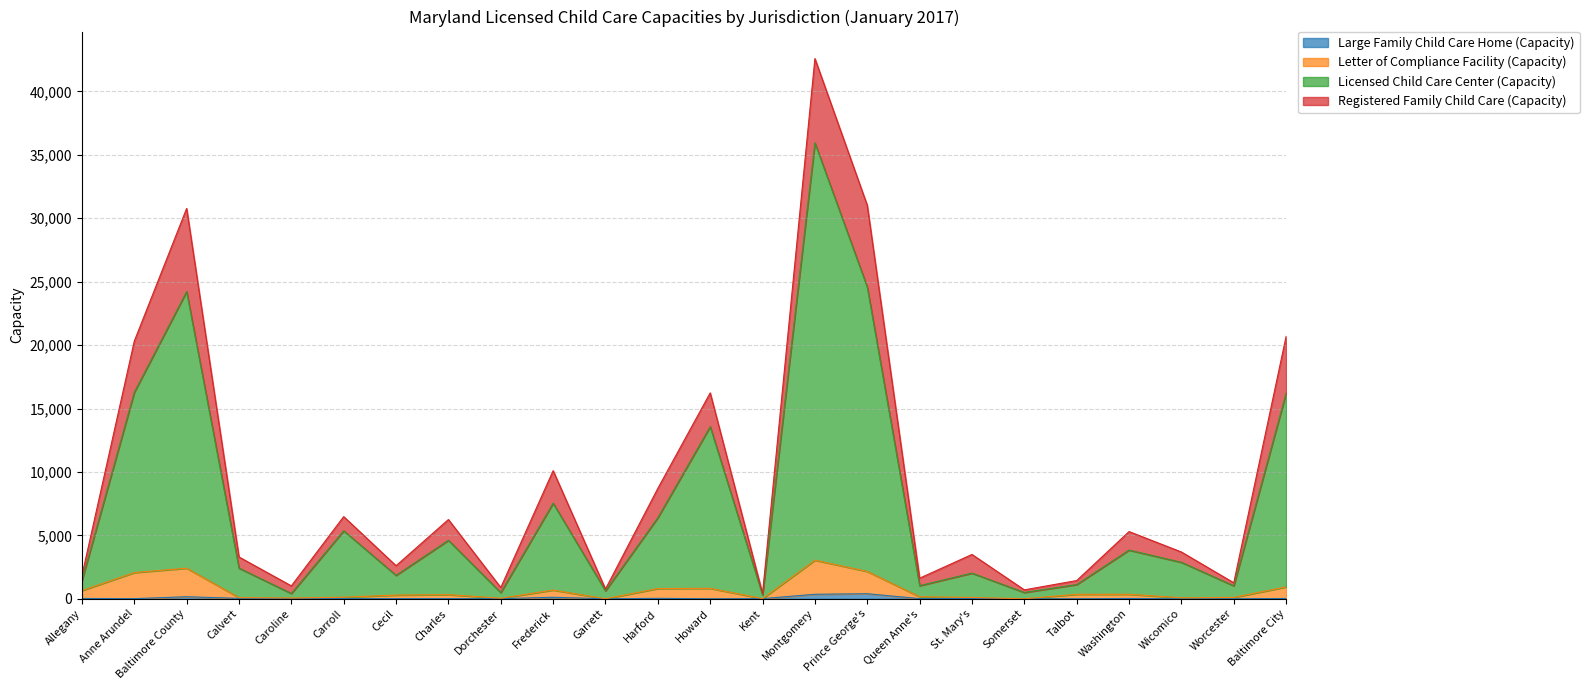

What is the average value of the Large Family Child Care Home (Capacity) series?

54